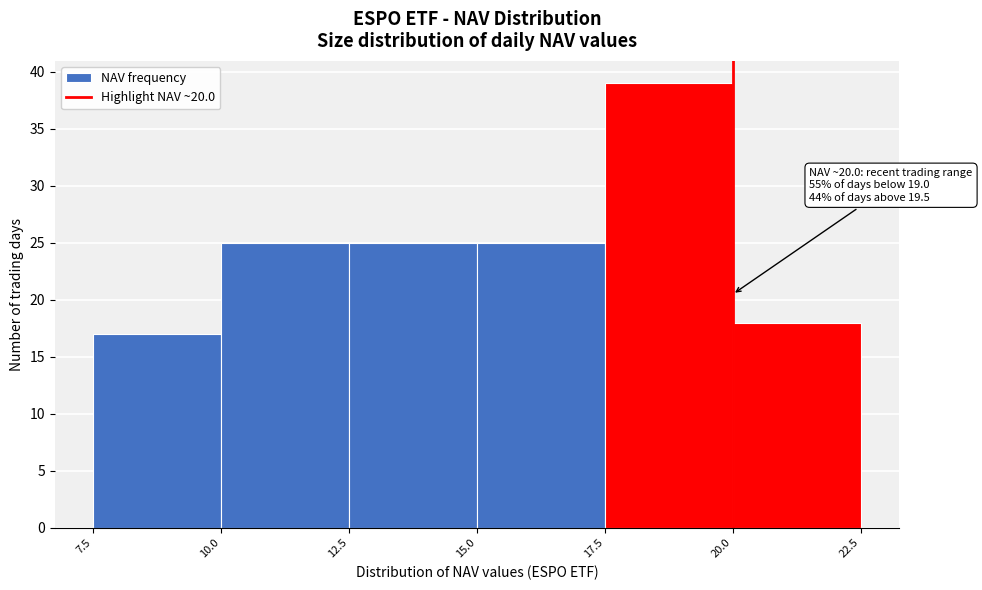

Which range on the x-axis has the tallest bar?

17.5 to 20.0